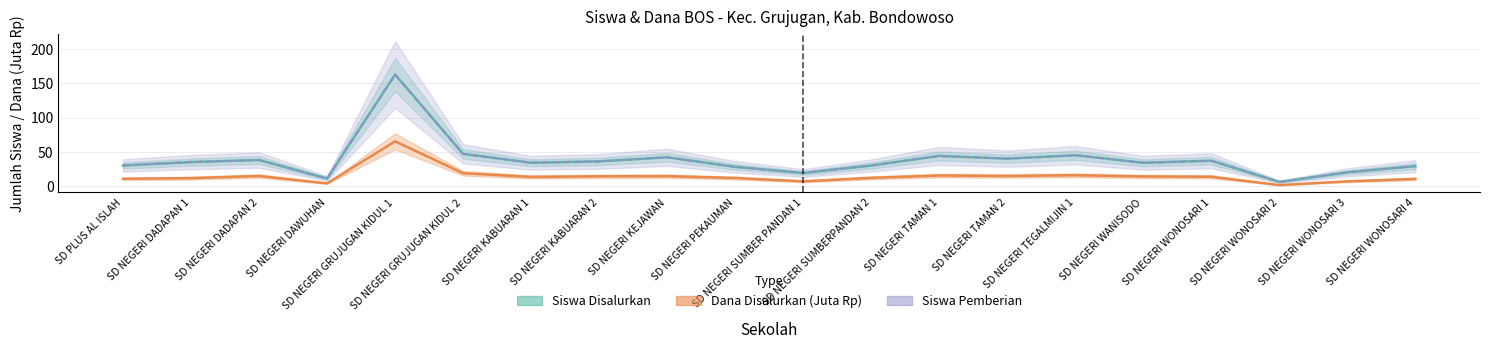

Which category has the highest value across all series?

SD NEGERI GRUJUGAN KIDUL 1